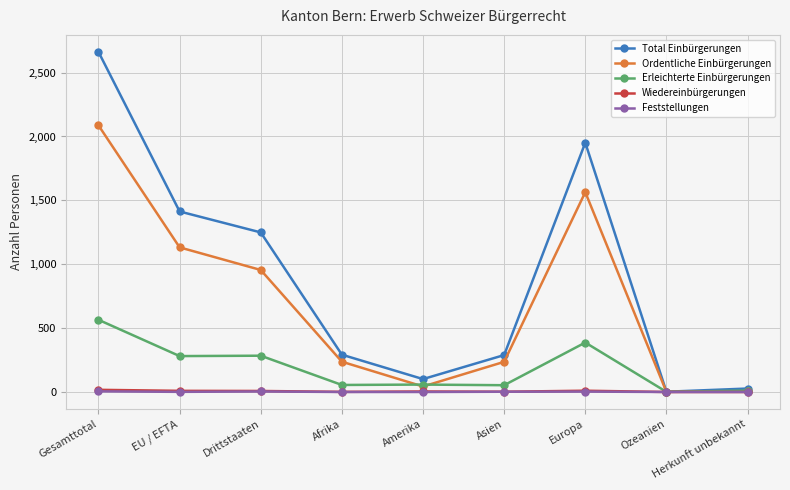

Where does the Feststellungen series first go above 1?

Gesamttotal